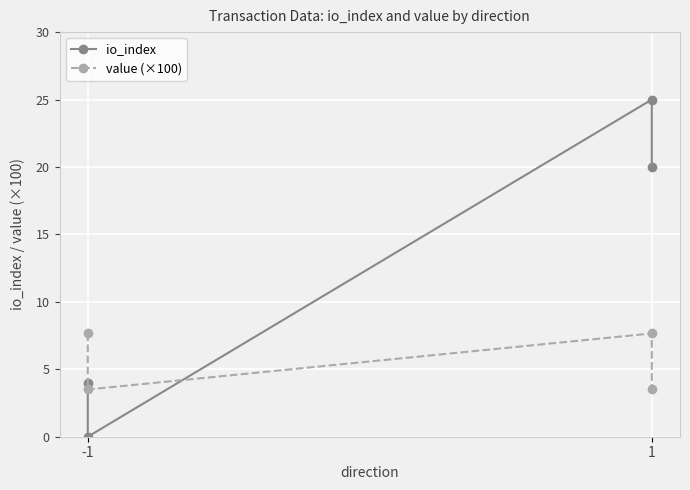

Which series has the widest spread of values?

io_index